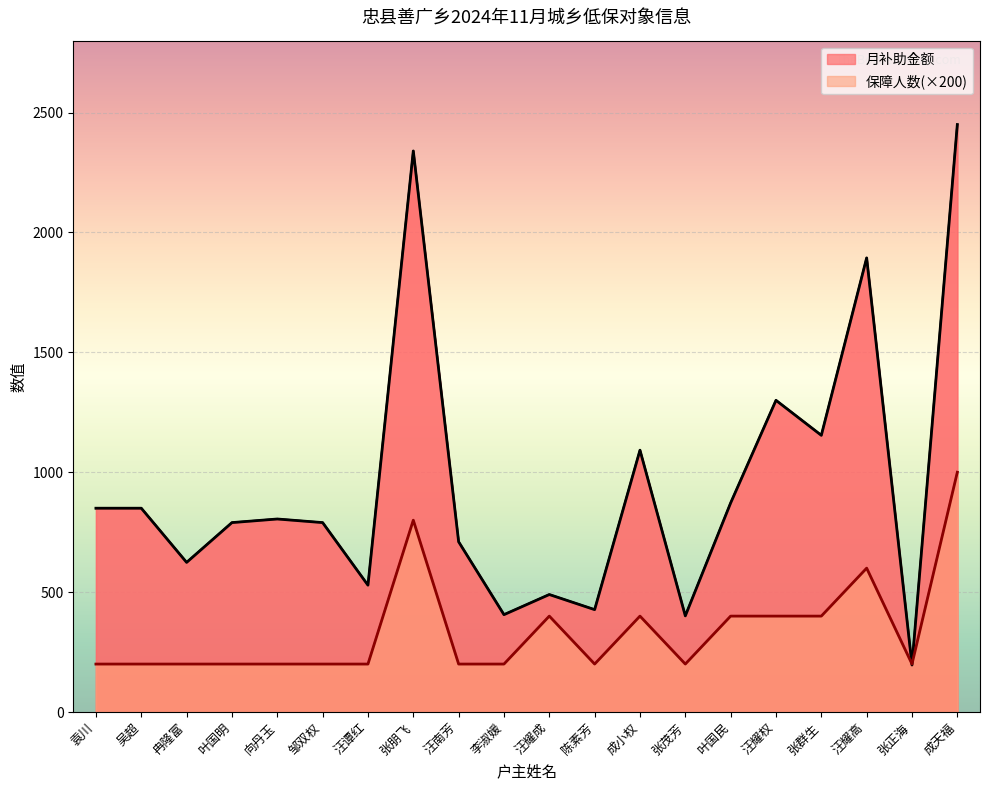

What are all the series names shown in the legend?

月补助金额, 保障人数(×200)